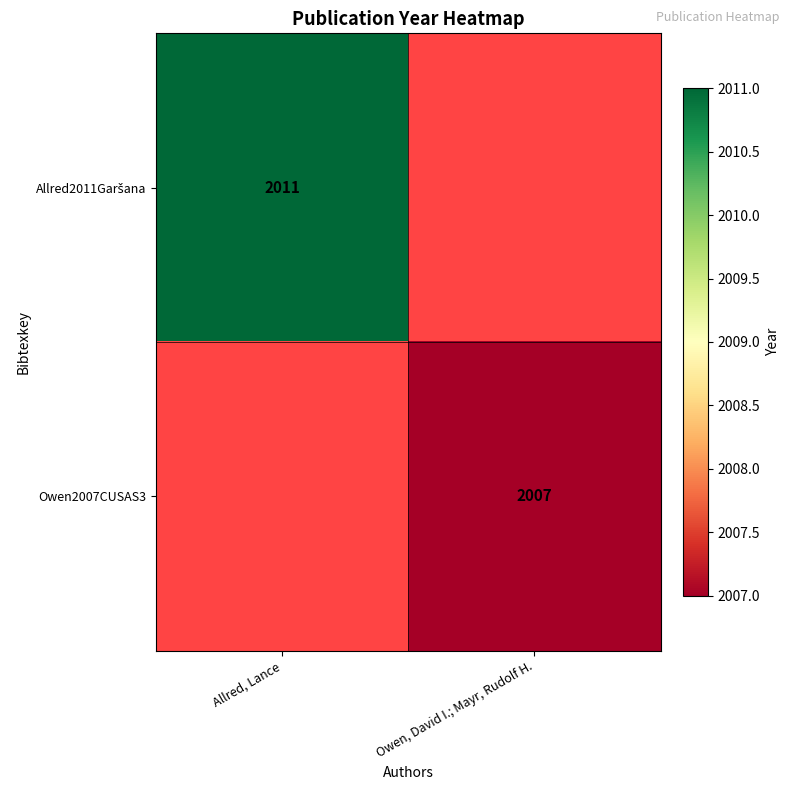

True or false: Owen2007CUSAS3 has a value of 3062 at Owen, David I.; Mayr, Rudolf H..

False